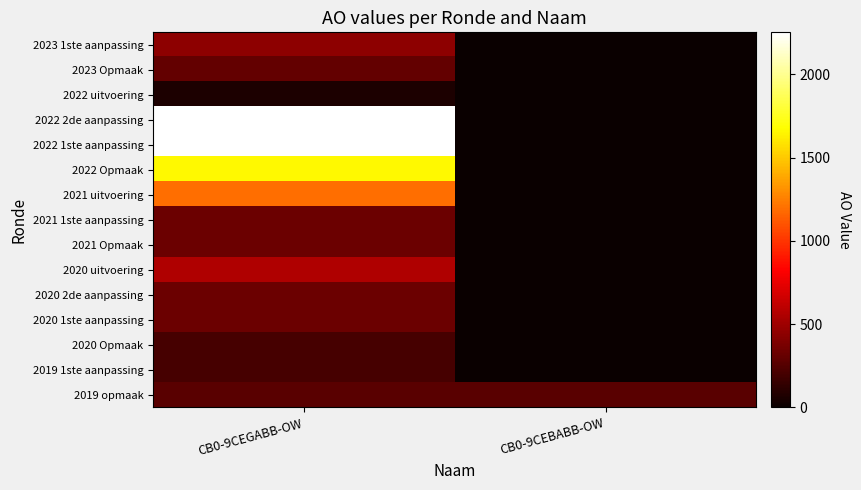

Reading left to right, transcribe all the data shown in this chart.

2023 1ste aanpassing: CB0-9CEGABB-OW=448	CB0-9CEBABB-OW=0
2023 Opmaak: CB0-9CEGABB-OW=306	CB0-9CEBABB-OW=0
2022 uitvoering: CB0-9CEGABB-OW=68	CB0-9CEBABB-OW=0
2022 2de aanpassing: CB0-9CEGABB-OW=2252	CB0-9CEBABB-OW=0
2022 1ste aanpassing: CB0-9CEGABB-OW=2252	CB0-9CEBABB-OW=0
2022 Opmaak: CB0-9CEGABB-OW=1654	CB0-9CEBABB-OW=0
2021 uitvoering: CB0-9CEGABB-OW=1193	CB0-9CEBABB-OW=0
2021 1ste aanpassing: CB0-9CEGABB-OW=326	CB0-9CEBABB-OW=0
2021 Opmaak: CB0-9CEGABB-OW=326	CB0-9CEBABB-OW=0
2020 uitvoering: CB0-9CEGABB-OW=559	CB0-9CEBABB-OW=0
2020 2de aanpassing: CB0-9CEGABB-OW=326	CB0-9CEBABB-OW=0
2020 1ste aanpassing: CB0-9CEGABB-OW=326	CB0-9CEBABB-OW=0
2020 Opmaak: CB0-9CEGABB-OW=203	CB0-9CEBABB-OW=0
2019 1ste aanpassing: CB0-9CEGABB-OW=203	CB0-9CEBABB-OW=0
2019 opmaak: CB0-9CEGABB-OW=264	CB0-9CEBABB-OW=264